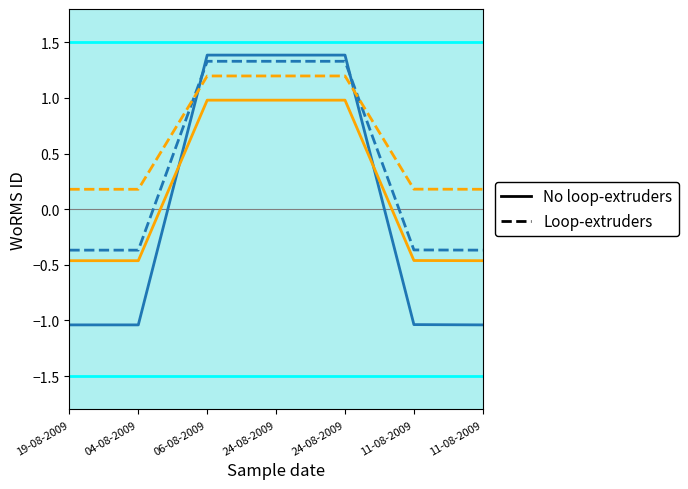

Reading left to right, extract all data points from this chart.

WoRMS ID (solid): -1.0	-1.0	1.4	1.4	1.4	-1.0	-1.0
WoRMS ID alt (solid): -0.5	-0.5	1.0	1.0	1.0	-0.5	-0.5
WoRMS ID (dashed): -0.4	-0.4	1.3	1.3	1.3	-0.4	-0.4
WoRMS ID alt (dashed): 0.2	0.2	1.2	1.2	1.2	0.2	0.2